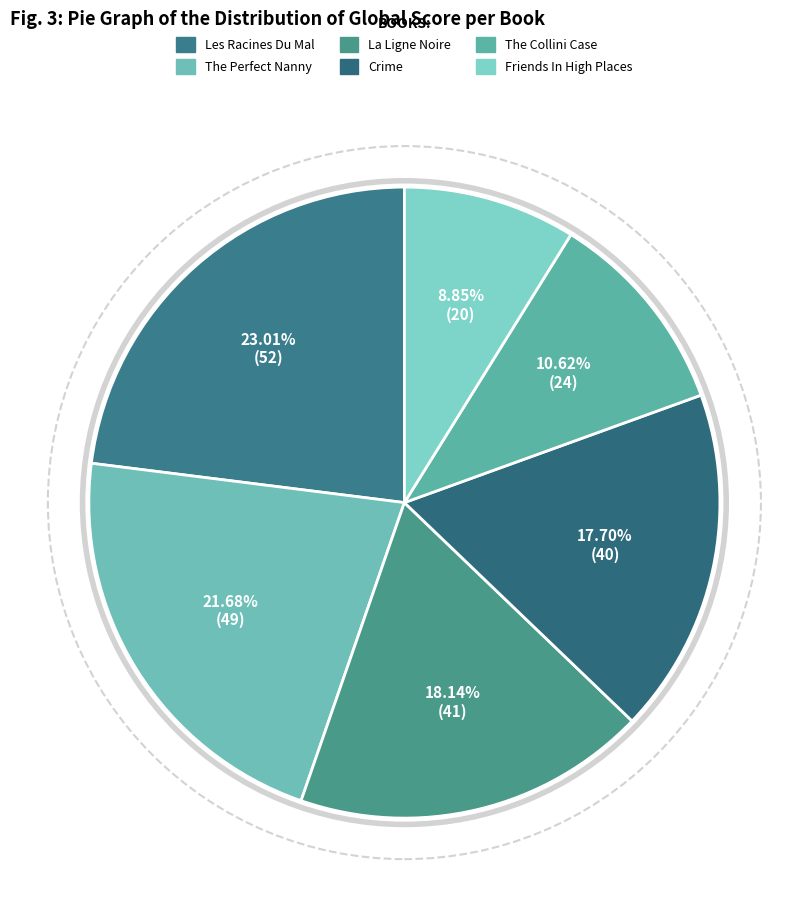

Do Crime and Les Racines Du Mal together represent more than half of the pie?

No